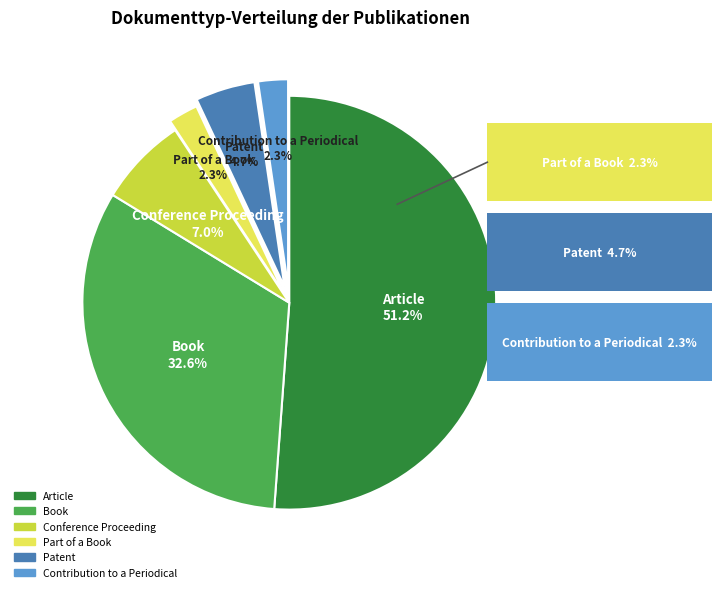

Does Part of a Book represent more than half of the total?

No